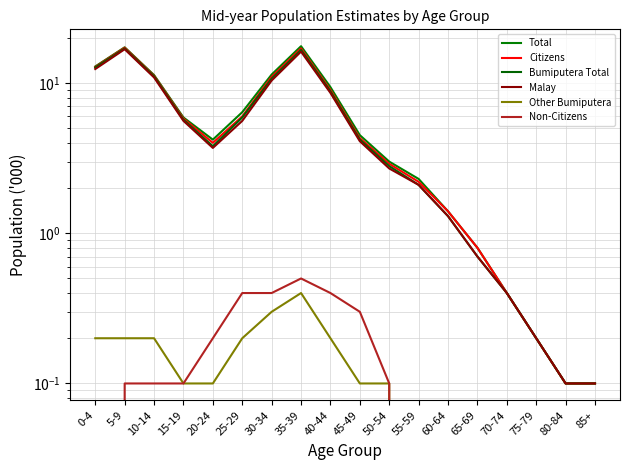

True or false: Total and Non-Citizens cross at least once.

False